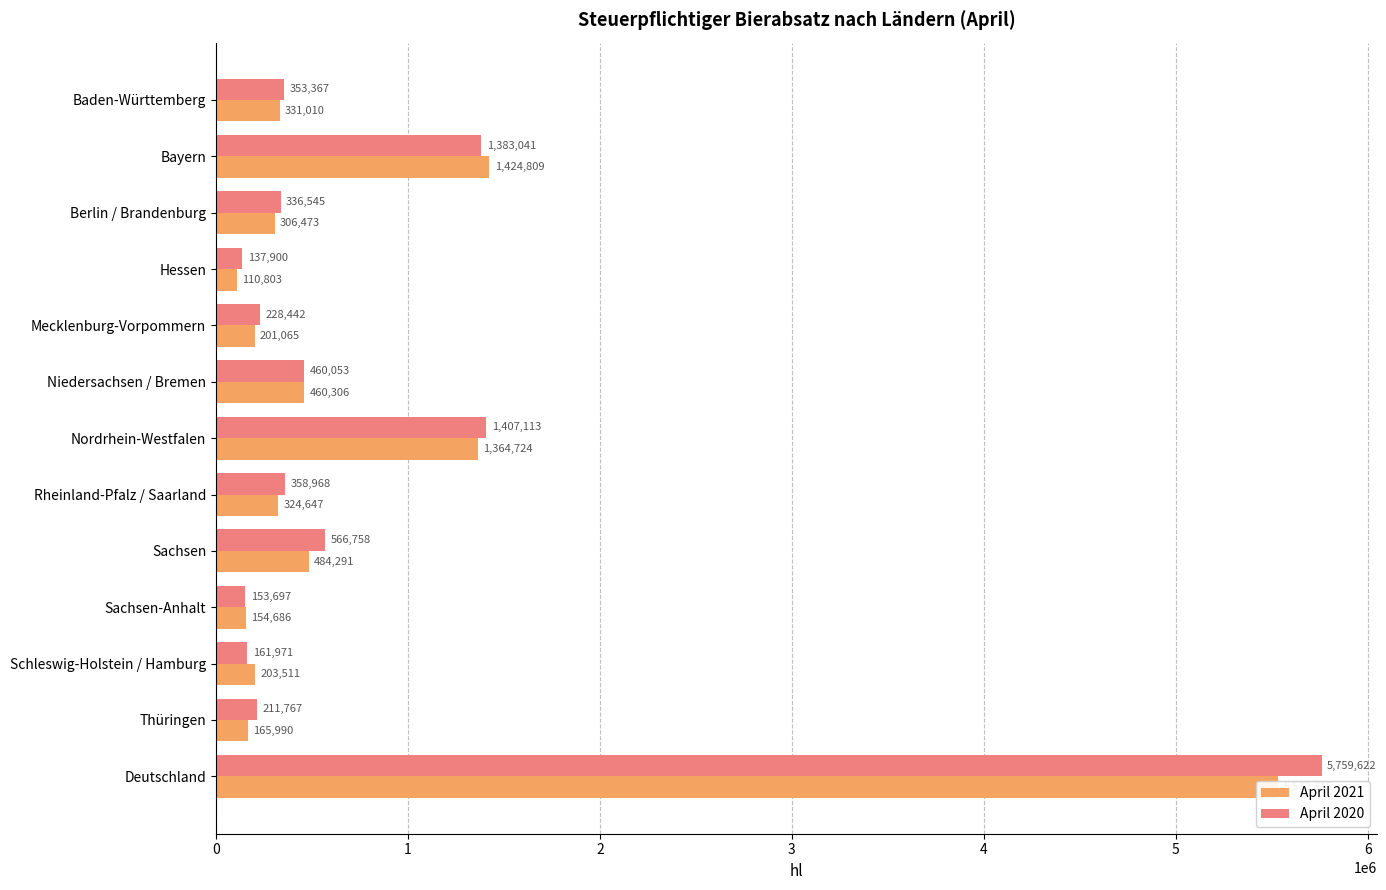

What are all the series names shown in the legend?

April 2021, April 2020